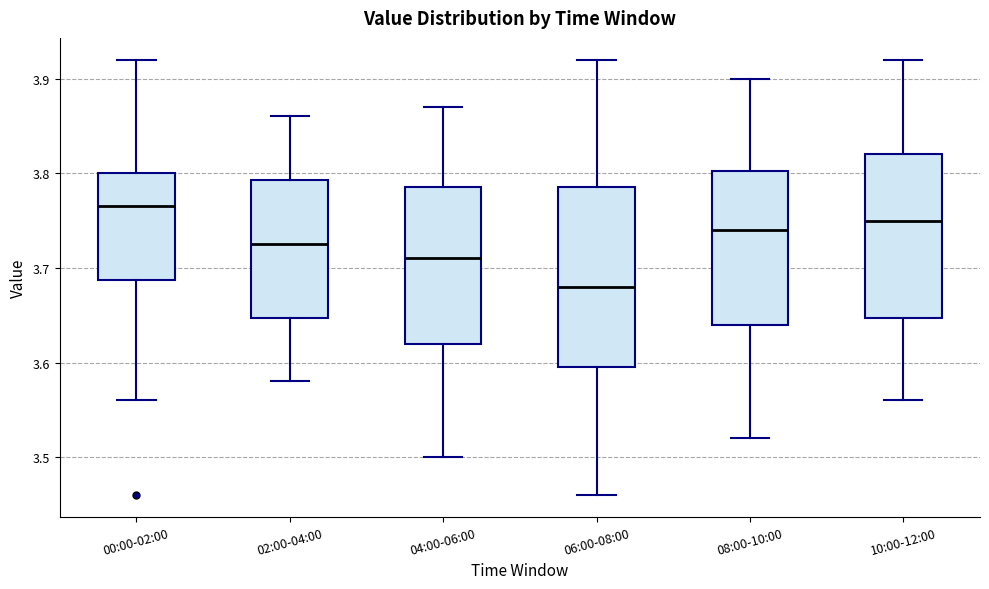

Which box is the tallest, from its lower edge to its upper edge?

06:00-08:00